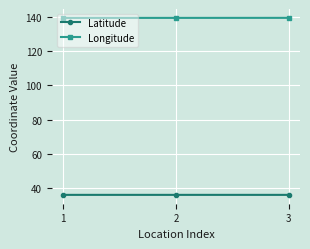

Is the value of Longitude at 3 greater than the value of Latitude at 2?

Yes